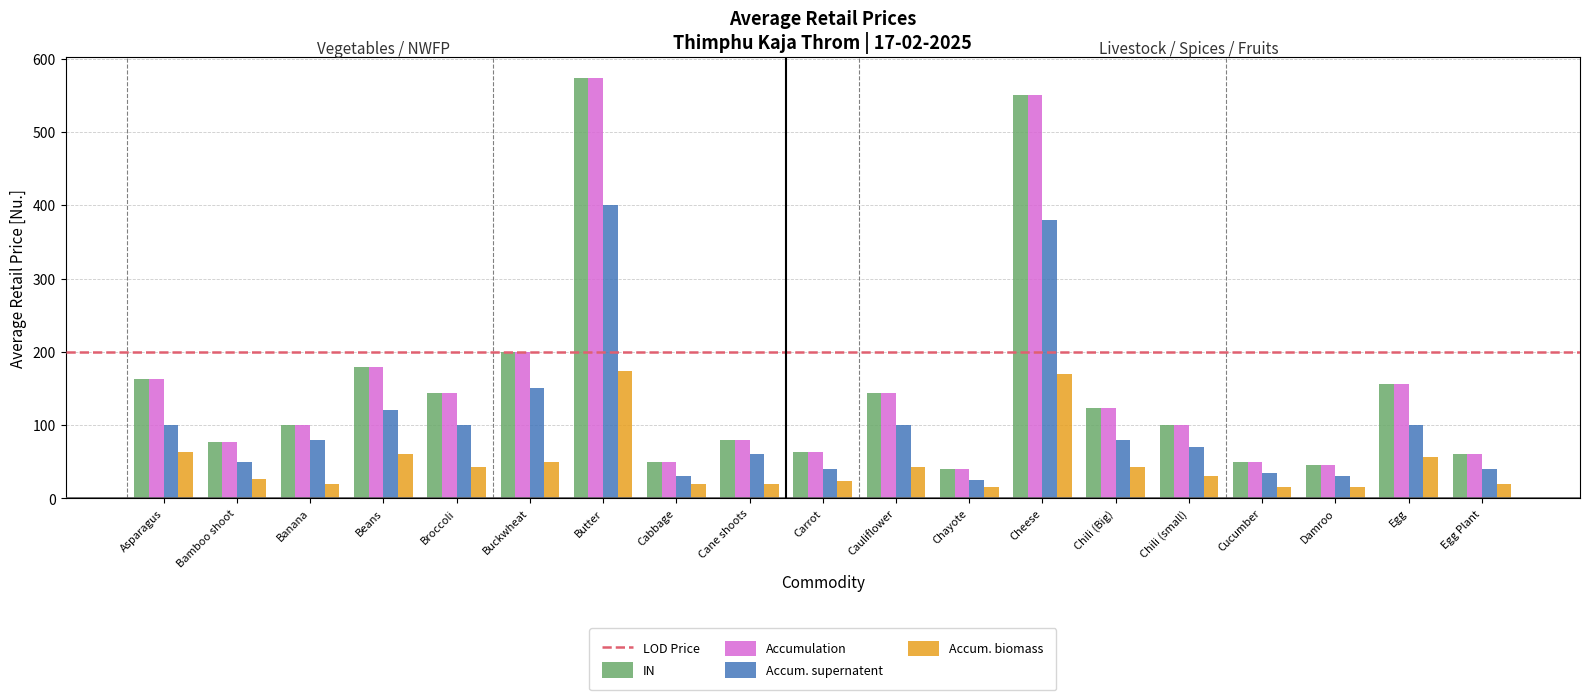

What position from the left is Cabbage?

8